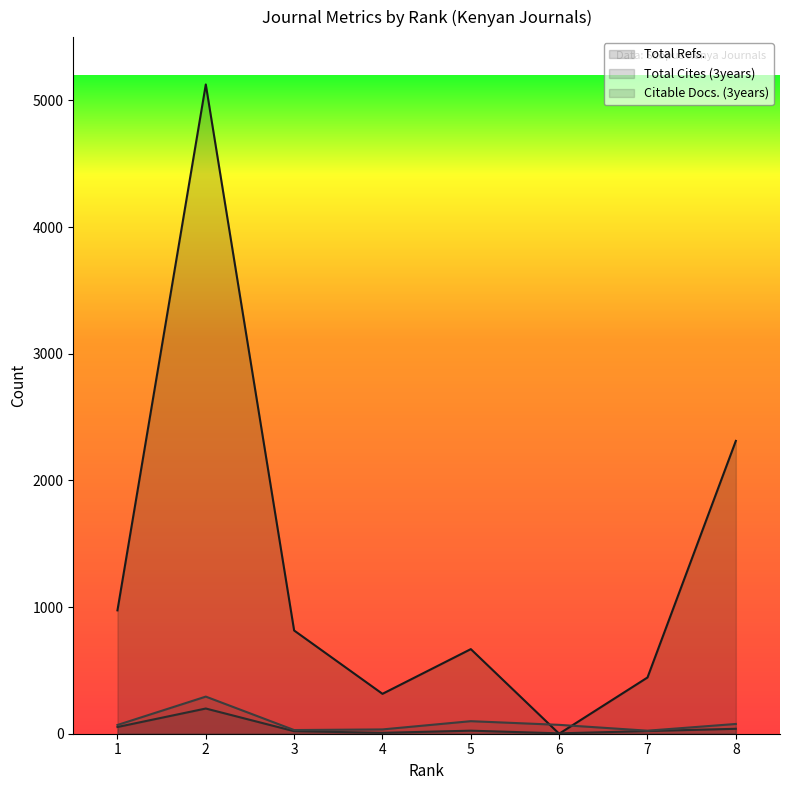

What is the lowest value of the Citable Docs. (3years) series?

24